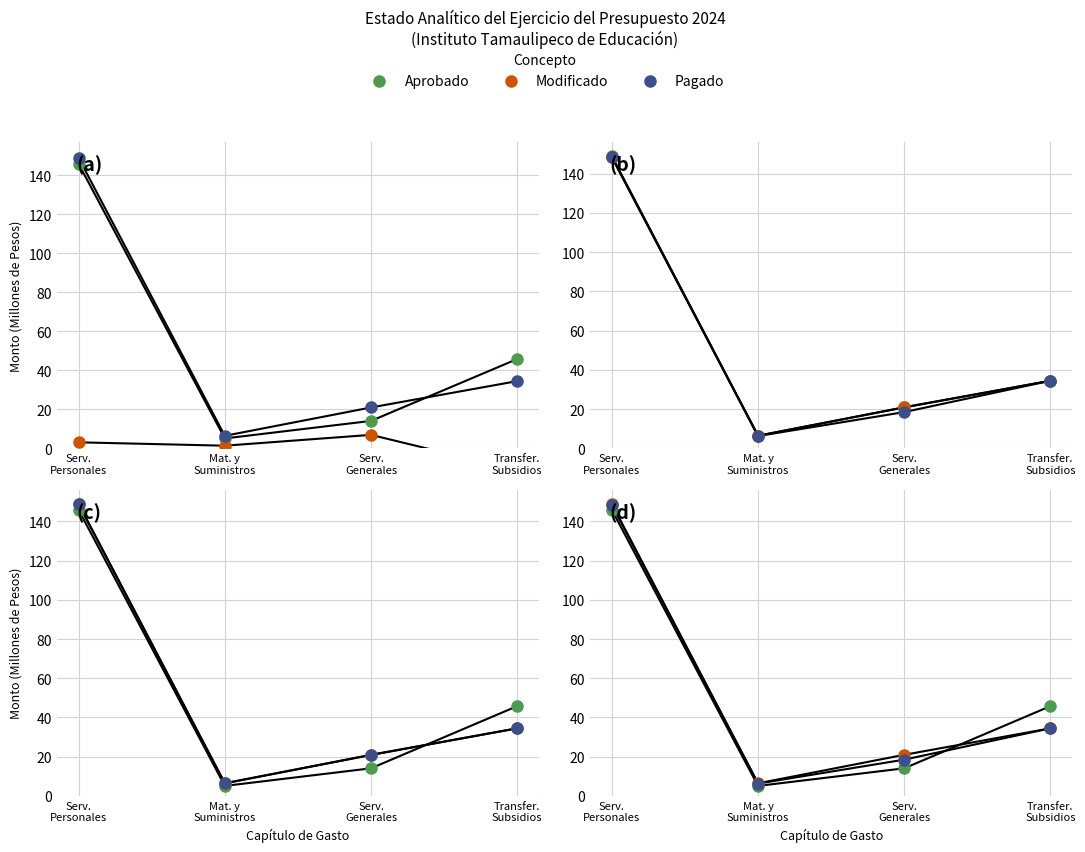

In Ampliaciones, how many points are higher than both neighbors (excluding endpoints)?

1